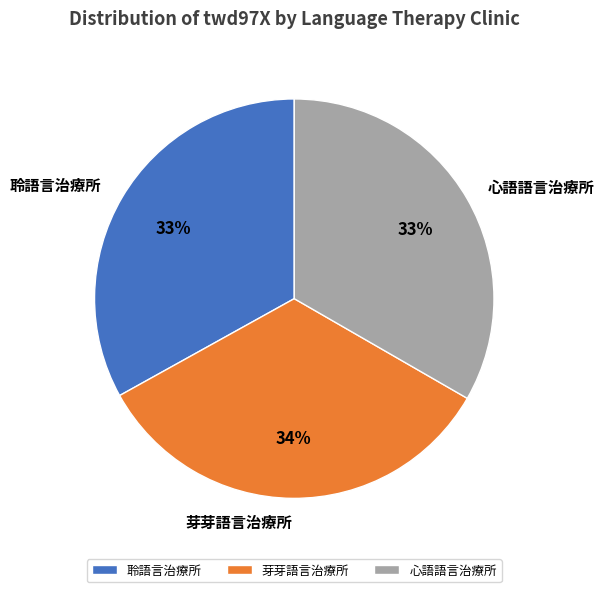

True or false: 心語語言治療所 accounts for 19% of the total.

False